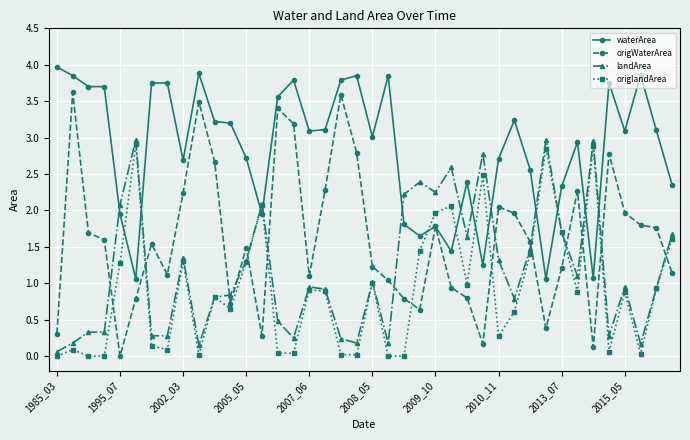

True or false: landArea and waterArea cross at least once.

True